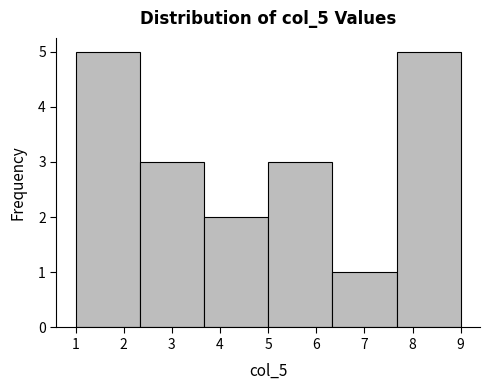

Reading left to right, transcribe this chart: for each bar, give the range it covers on the x-axis and its height. Neither the bar edges nor the heights are printed on the chart, so give them approximately, as read against the axes.

1.0 to 2.3: 5
2.3 to 3.7: 3
3.7 to 5.0: 2
5.0 to 6.3: 3
6.3 to 7.7: 1
7.7 to 9.0: 5